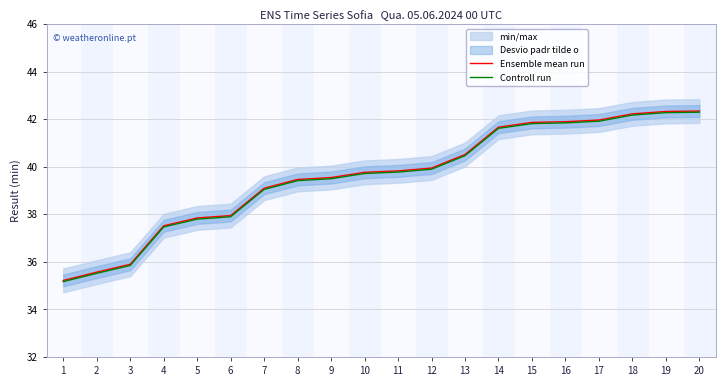

True or false: Controll run and Ensemble mean run intersect in this chart.

False